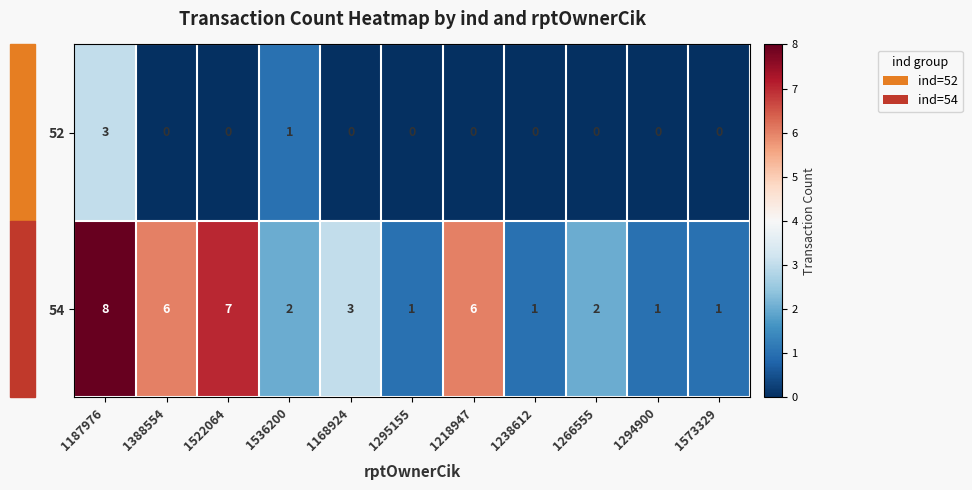

List the series in order of their peak value, lowest first.

52, 54